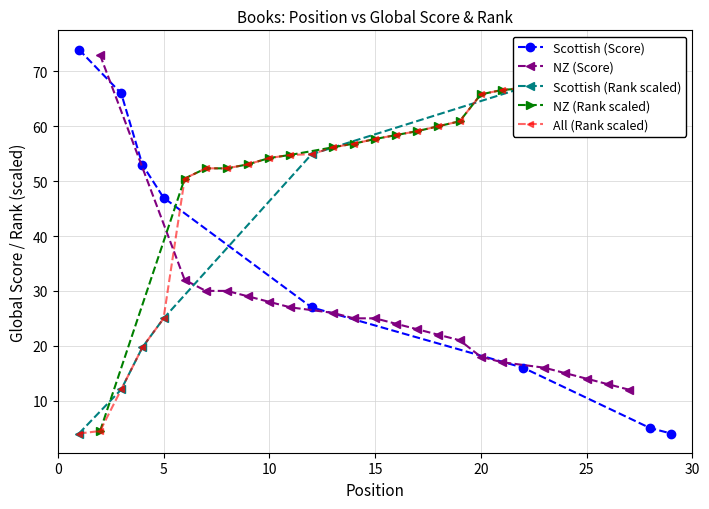

What is the value of the 8th point from the left?

52.3